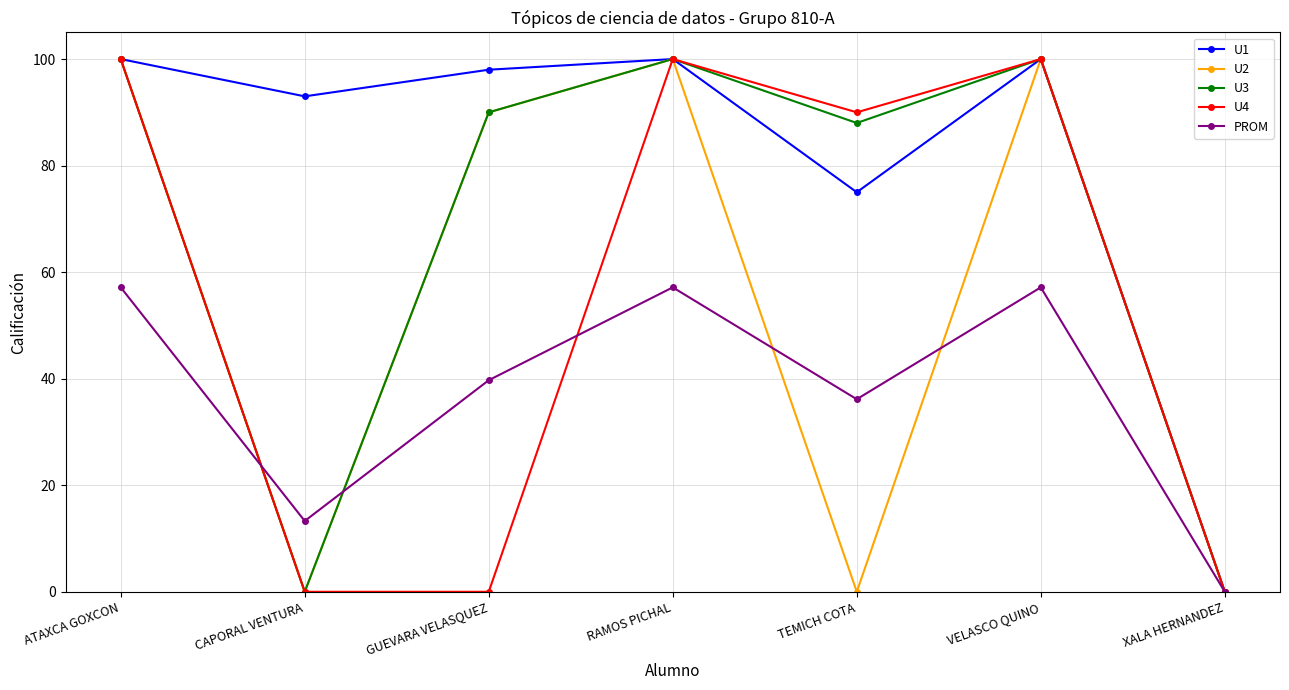

What is the greatest value displayed?

100.0